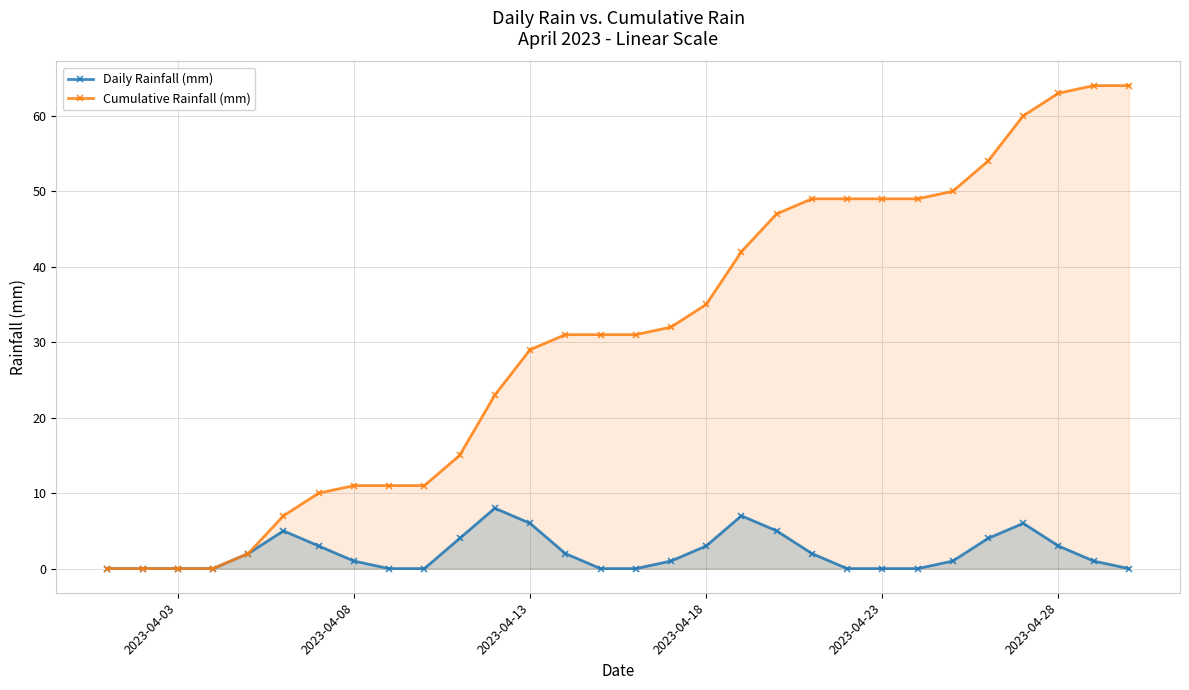

Which series has the widest spread of values?

Cumulative Rainfall (mm)